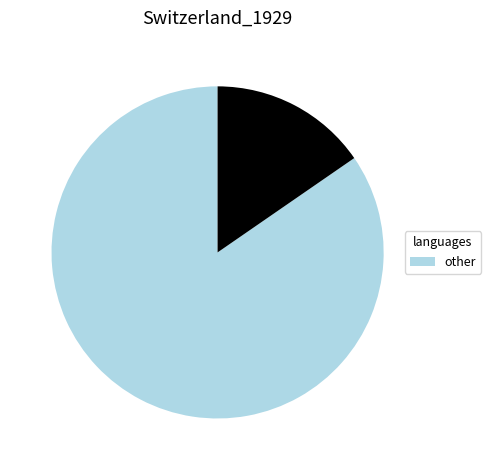

Is there a majority slice in this chart?

Yes